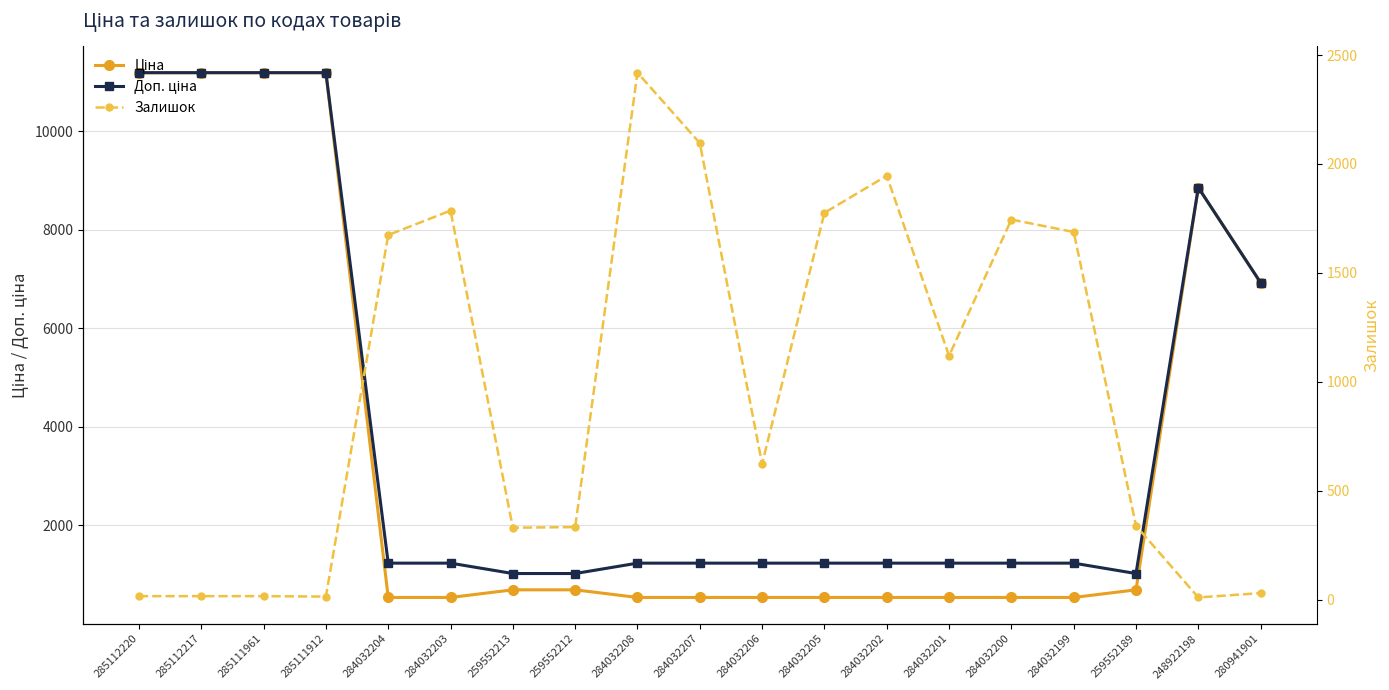

What position from the right is 284032202?

7